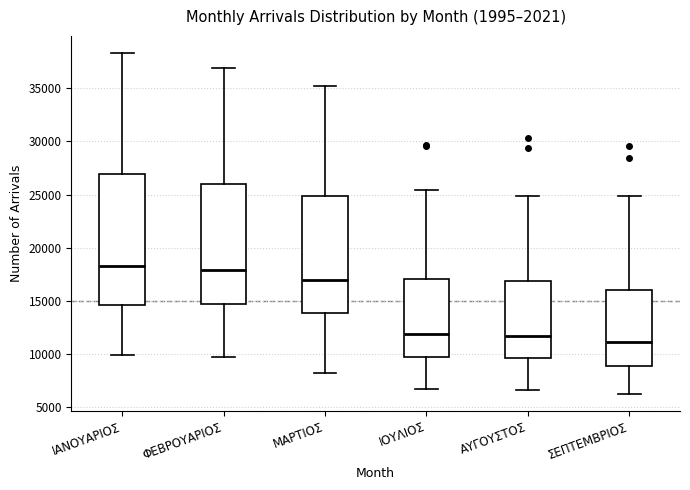

Reading left to right, read every box against the y-axis: the position of its median line, the range the box covers, and the ends of its whiskers. The values are not printed on the chart, so give them approximately, as read against the axis.

ΙΑΝΟΥΑΡΙΟΣ: median 18000, box 14500 to 27000, whiskers 10000 to 38500
ΦΕΒΡΟΥΑΡΙΟΣ: median 18000, box 14500 to 26000, whiskers 10000 to 37000
ΜΑΡΤΙΟΣ: median 17000, box 14000 to 25000, whiskers 8000 to 35000
ΙΟΥΛΙΟΣ: median 12000, box 9500 to 17000, whiskers 6500 to 25500
ΑΥΓΟΥΣΤΟΣ: median 11500, box 9500 to 17000, whiskers 6500 to 25000
ΣΕΠΤΕΜΒΡΙΟΣ: median 11000, box 9000 to 16000, whiskers 6000 to 25000